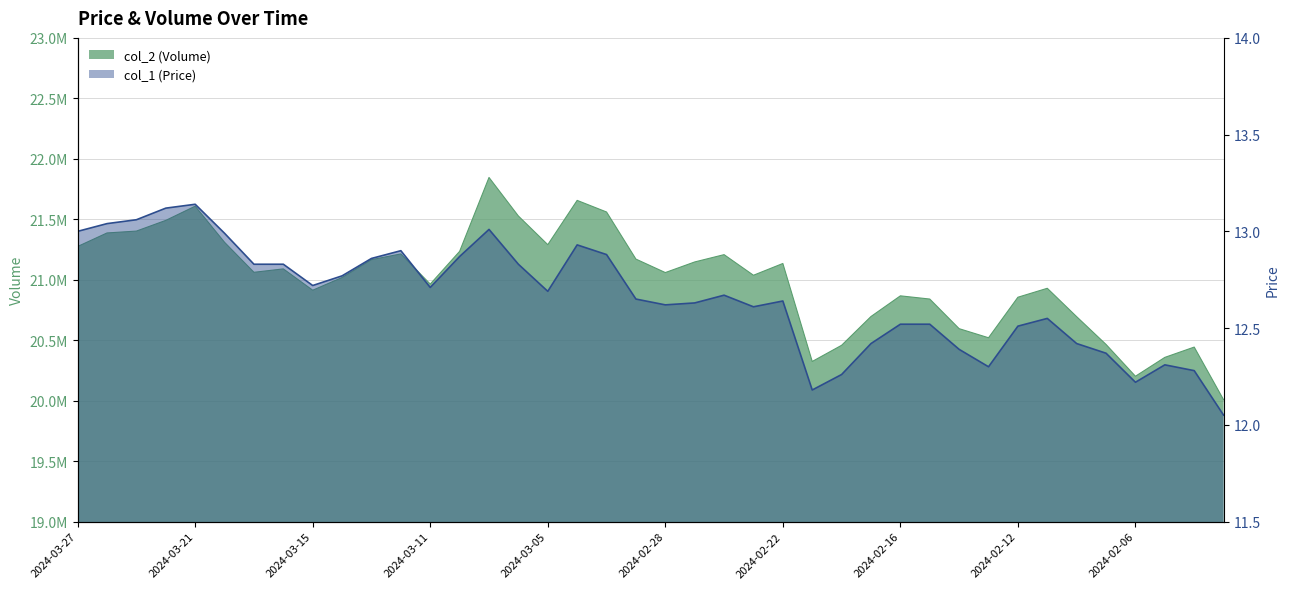

What is the sum of the col_1 (Price) values at 2024-02-22 and 2024-03-27?

25.6